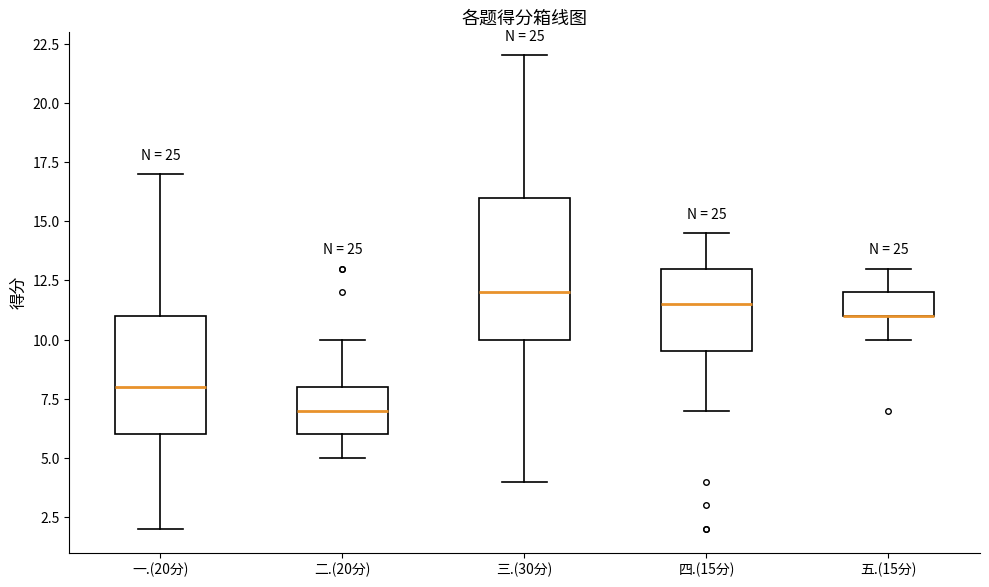

Comparing the boxes themselves (not the whiskers), which one is the tallest?

三.(30分)